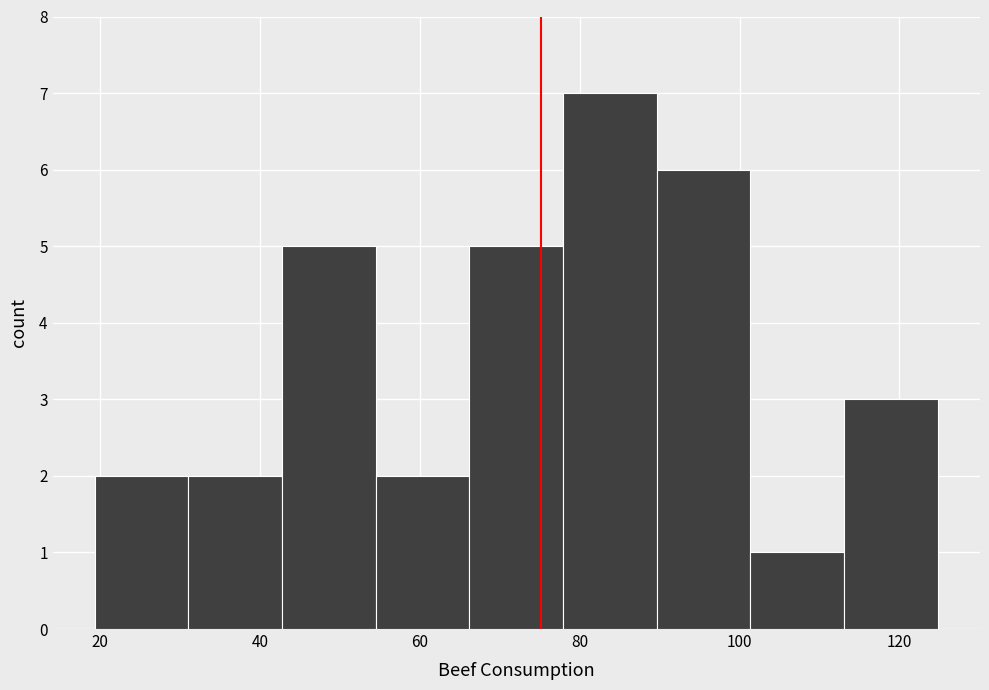

Reading left to right, transcribe this chart: for each bar, give the range it covers on the x-axis and its height. Neither the bar edges nor the heights are printed on the chart, so give them approximately, as read against the axes.

20 to 32: 2
32 to 42: 2
42 to 54: 5
54 to 66: 2
66 to 78: 5
78 to 90: 7
90 to 102: 6
102 to 114: 1
114 to 124: 3